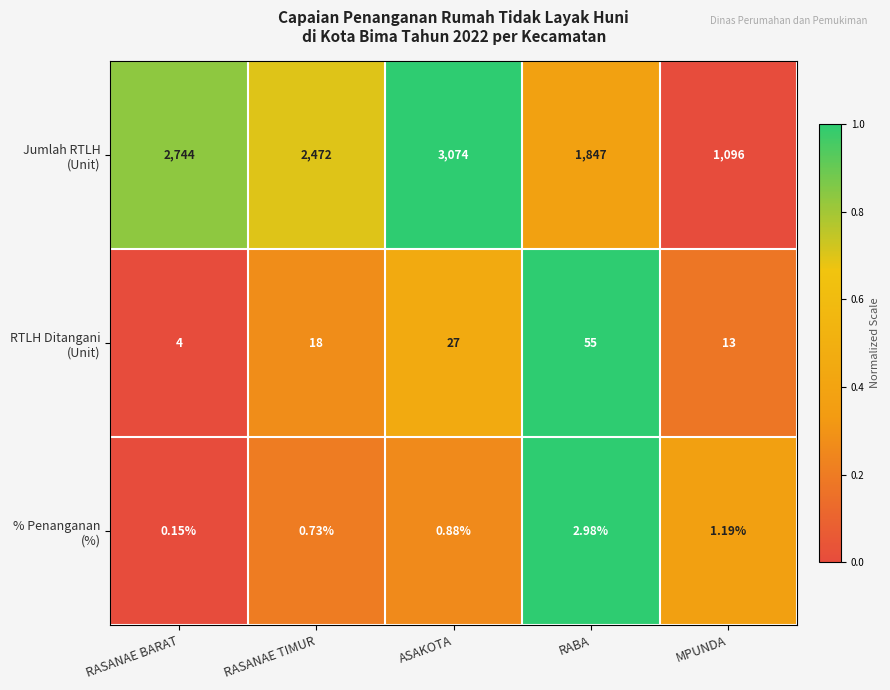

At how many categories does at least one series exceed 0?

5